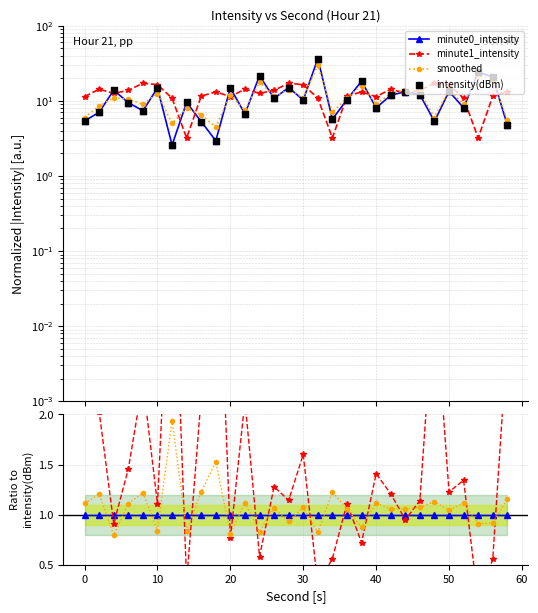

What are all the series names shown in the legend?

minute0_intensity, minute1_intensity, smoothed, intensity(dBm)